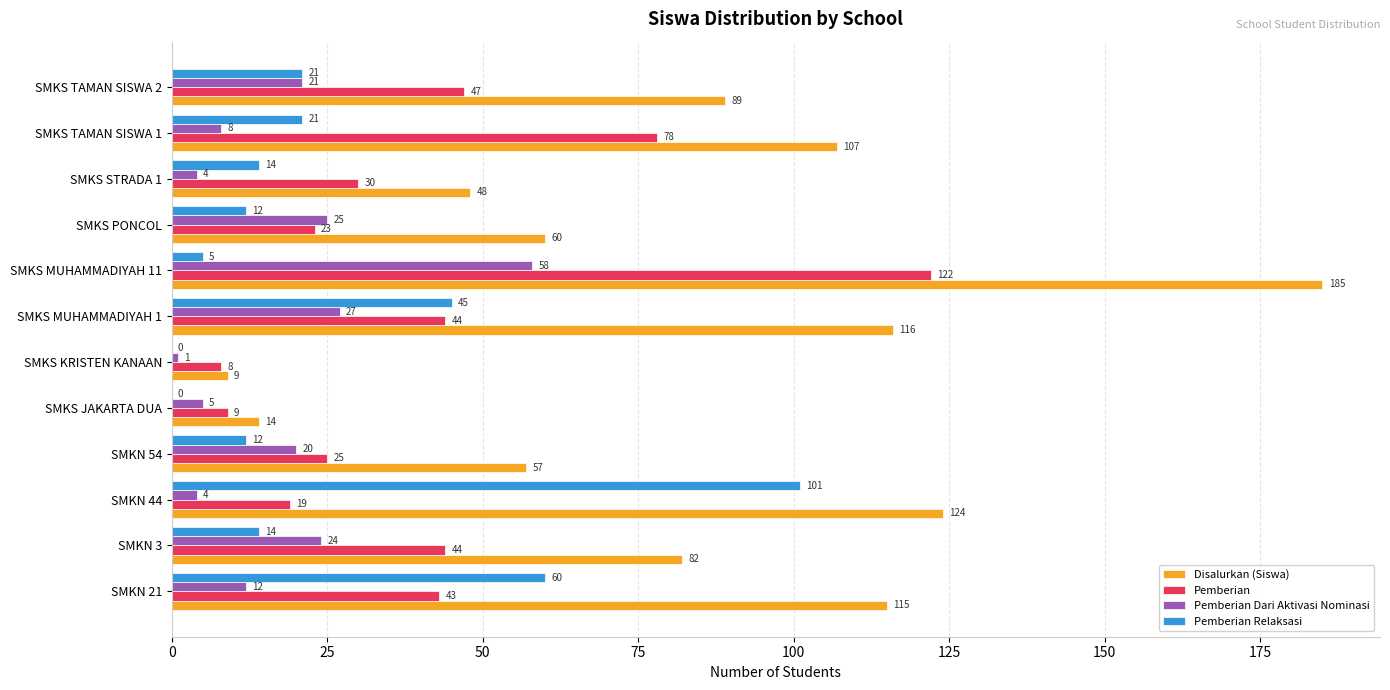

What is the maximum value shown in the chart?

185